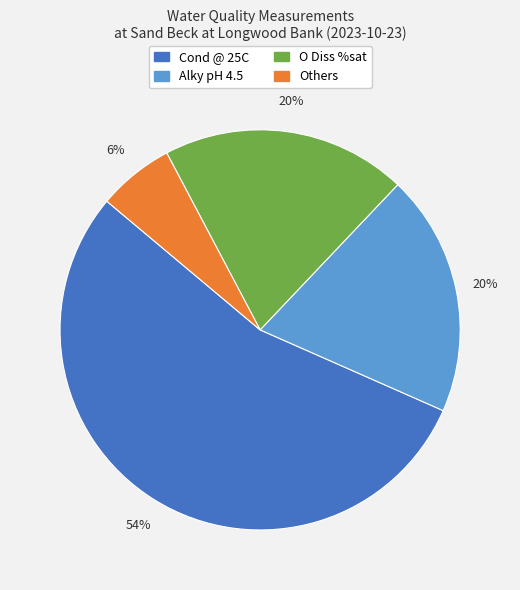

To the nearest percent, what is the average slice percentage?

25%